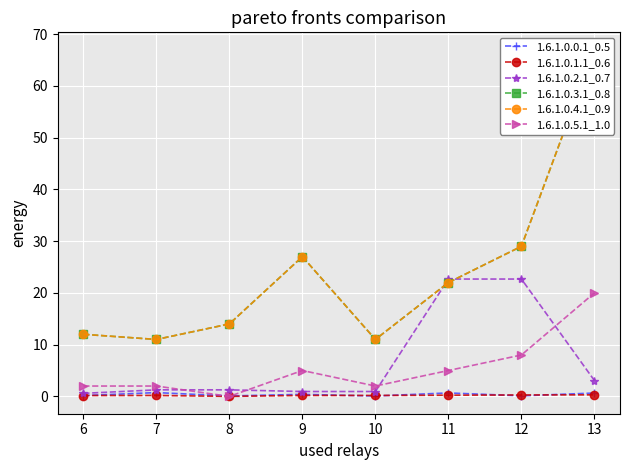

Rank the series by their maximum value, from highest to lowest.

1.6.1.0.3.1_0.8, 1.6.1.0.4.1_0.9, 1.6.1.0.2.1_0.7, 1.6.1.0.5.1_1.0, 1.6.1.0.0.1_0.5, 1.6.1.0.1.1_0.6